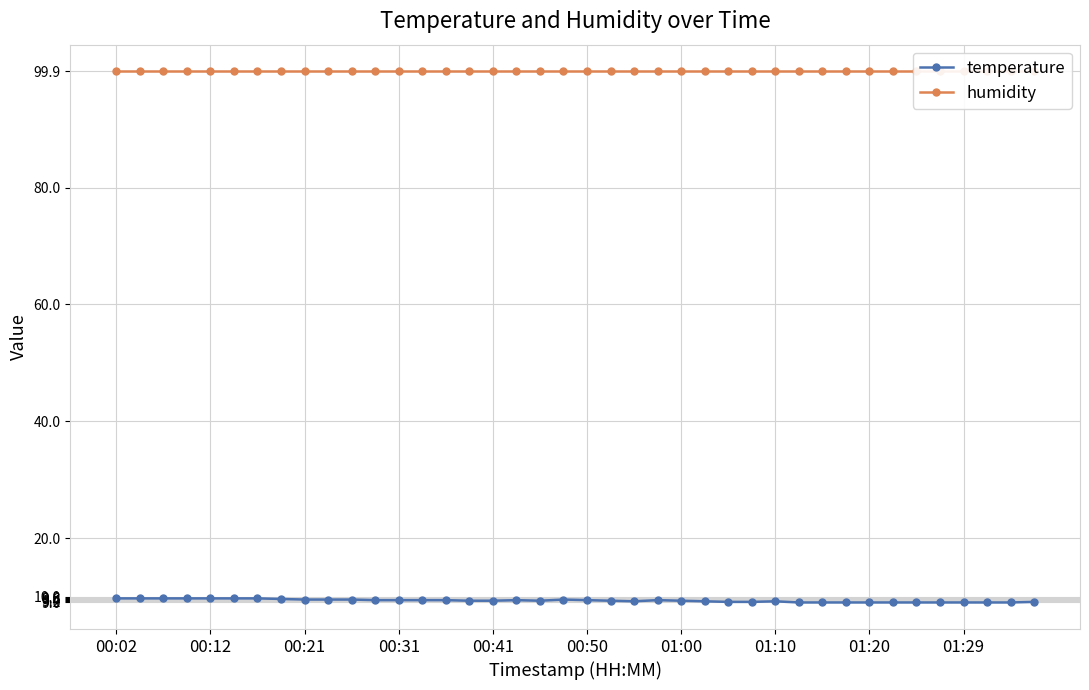

Rank the series by their maximum value, from lowest to highest.

temperature, humidity